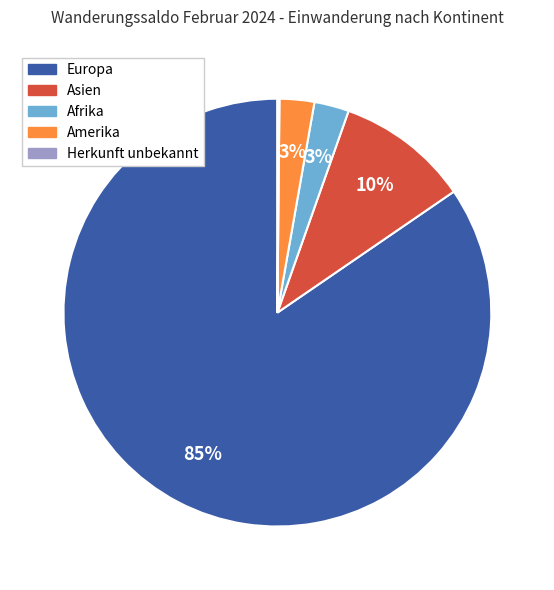

To the nearest percent, what percentage of the pie is Afrika?

3%